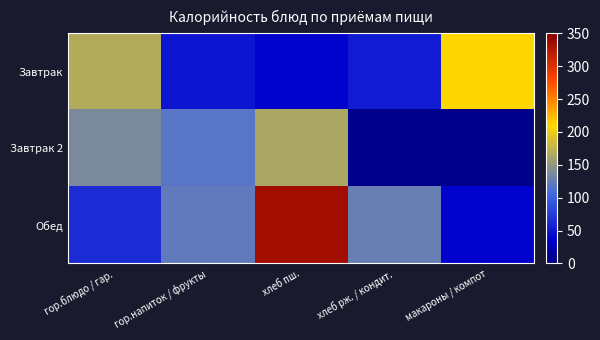

Which series has the widest spread of values?

Обед